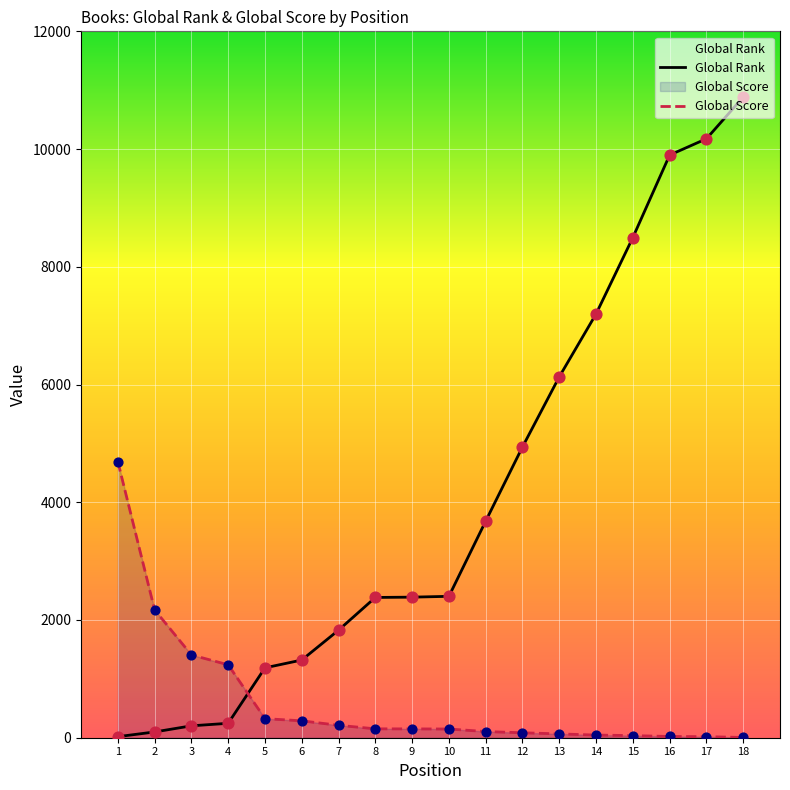

Which series contains the highest Y value?

Global Rank